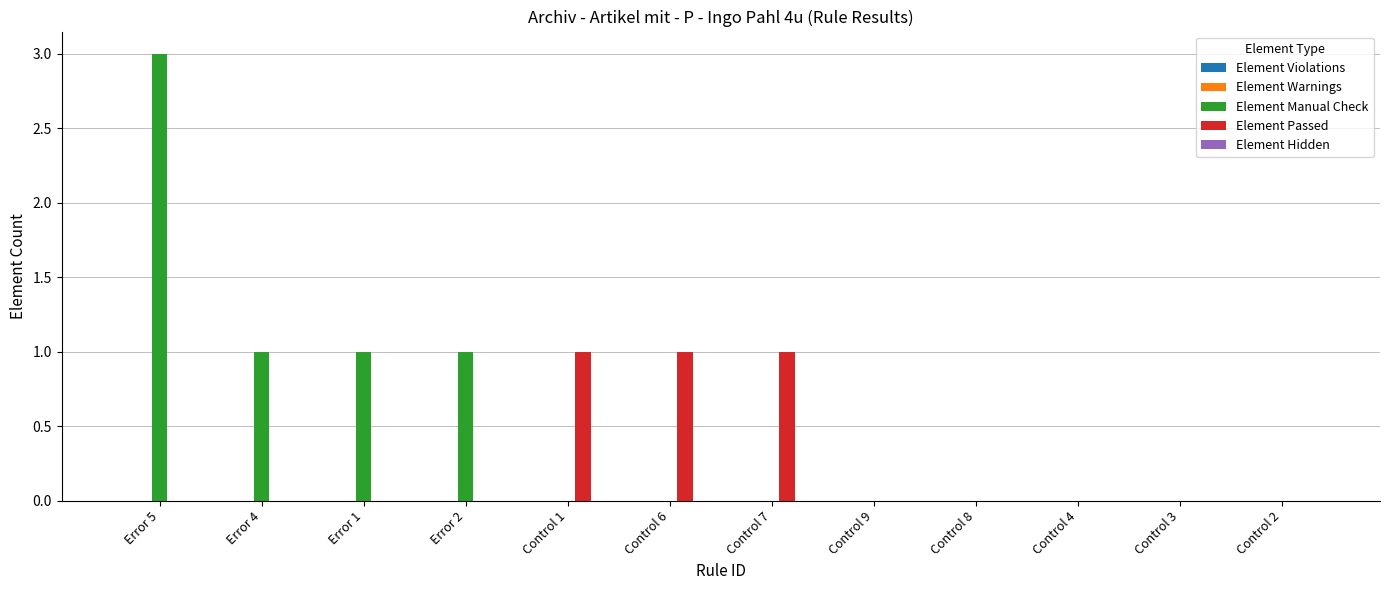

Which series has the largest total across all categories?

Element Manual Check